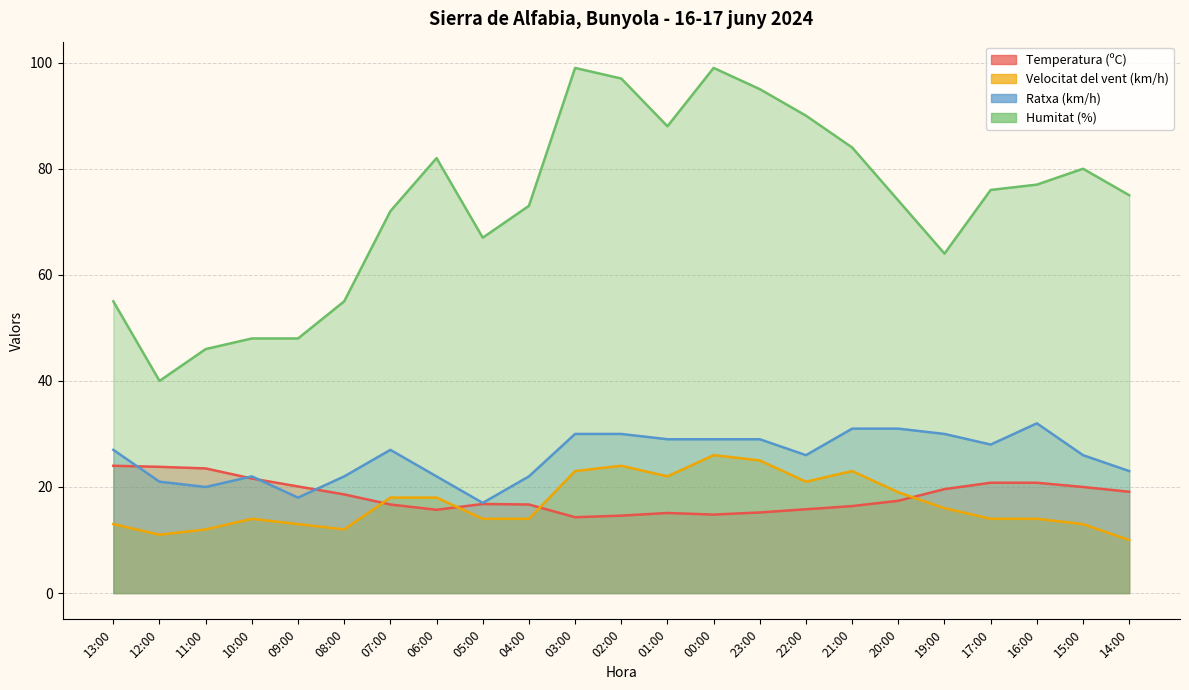

List the labels in order of Temperatura (ºC) value, largest first.

13:00, 12:00, 11:00, 10:00, 17:00, 16:00, 09:00, 15:00, 19:00, 14:00, 08:00, 20:00, 05:00, 07:00, 04:00, 21:00, 22:00, 06:00, 23:00, 01:00, 00:00, 02:00, 03:00